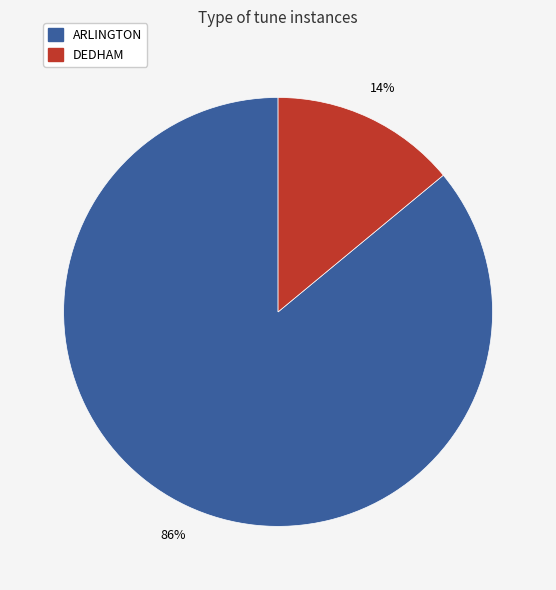

Combined, do ARLINGTON and DEDHAM account for over 50%?

Yes